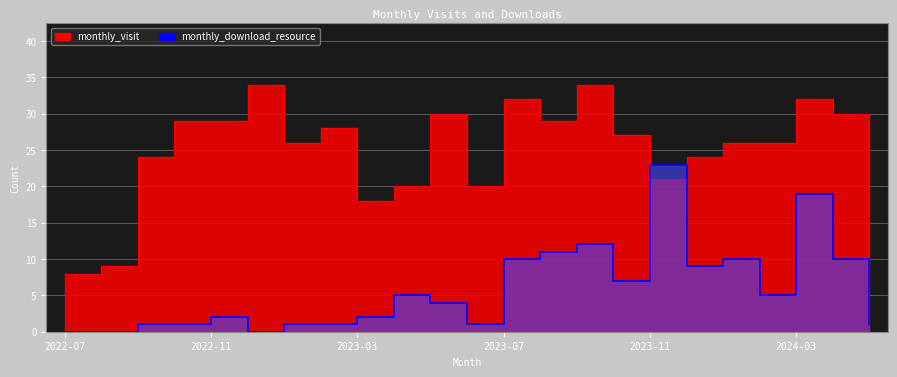

What is the difference between the highest and lowest values at 2024-04?

20